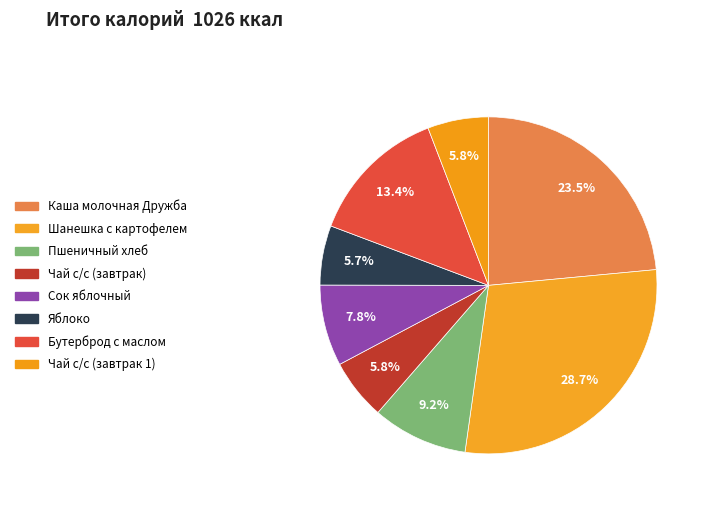

How much of the chart is everything except Бутерброд с маслом?

86.6%